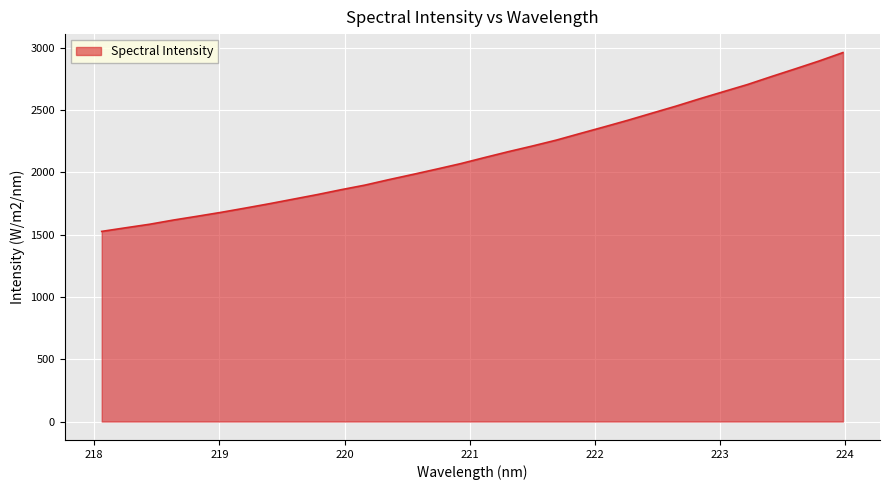

What is the greatest value displayed?

2960.2